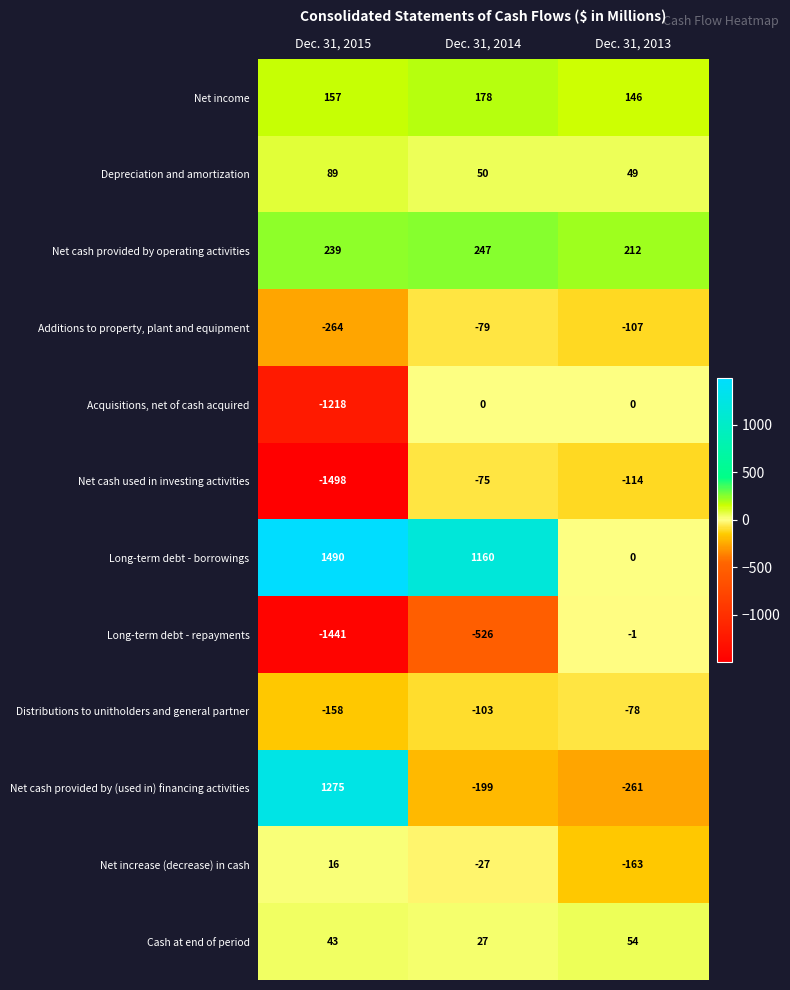

Is the value of Cash at end of period at Dec. 31, 2013 greater than the value of Long-term debt - borrowings at Dec. 31, 2013?

Yes